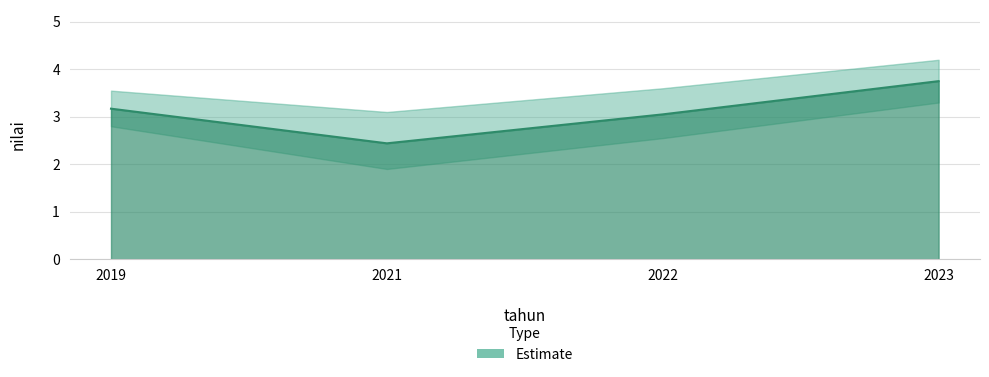

Does the chart display data point markers on the line(s)?

No